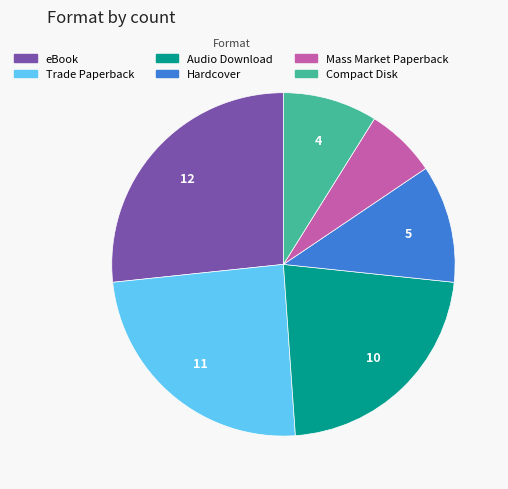

Is it true that Trade Paperback is 15% of the pie?

False